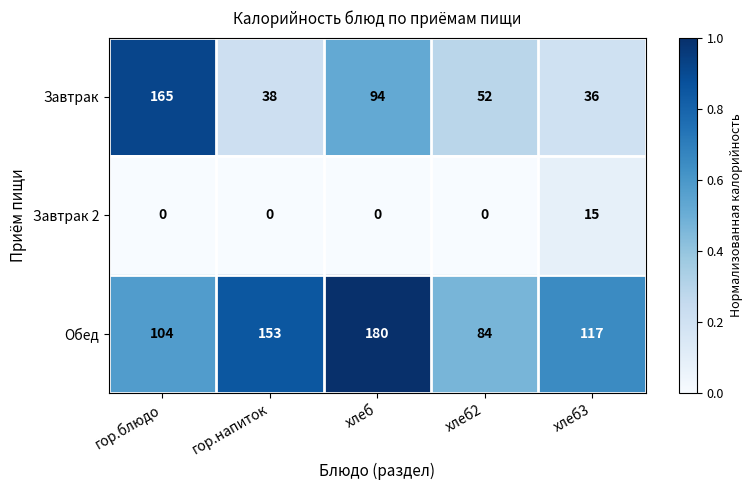

At which category is the sum across all series the highest?

хлеб